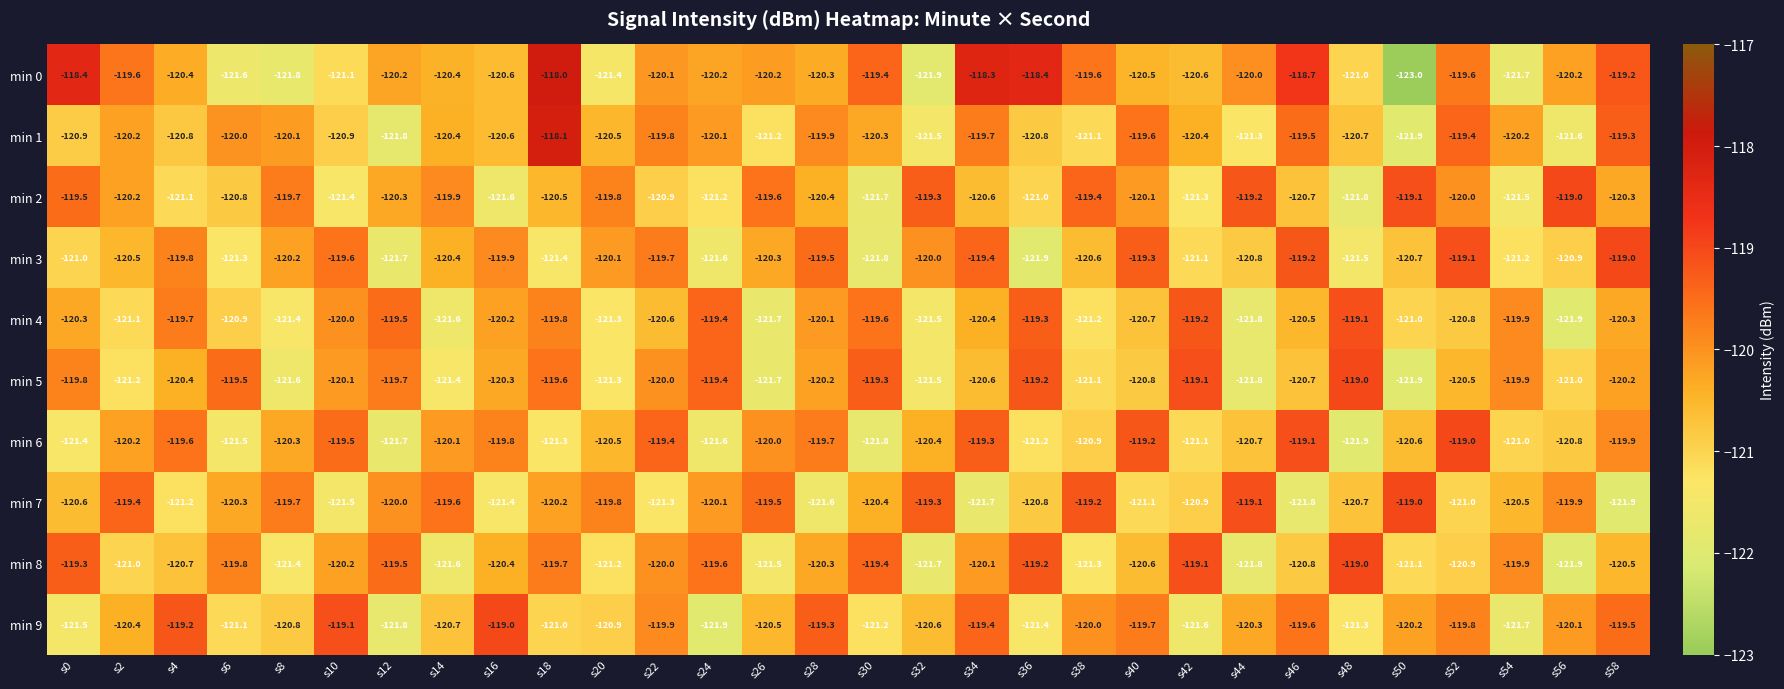

What value does the min 5 series have at s48?

-119.0